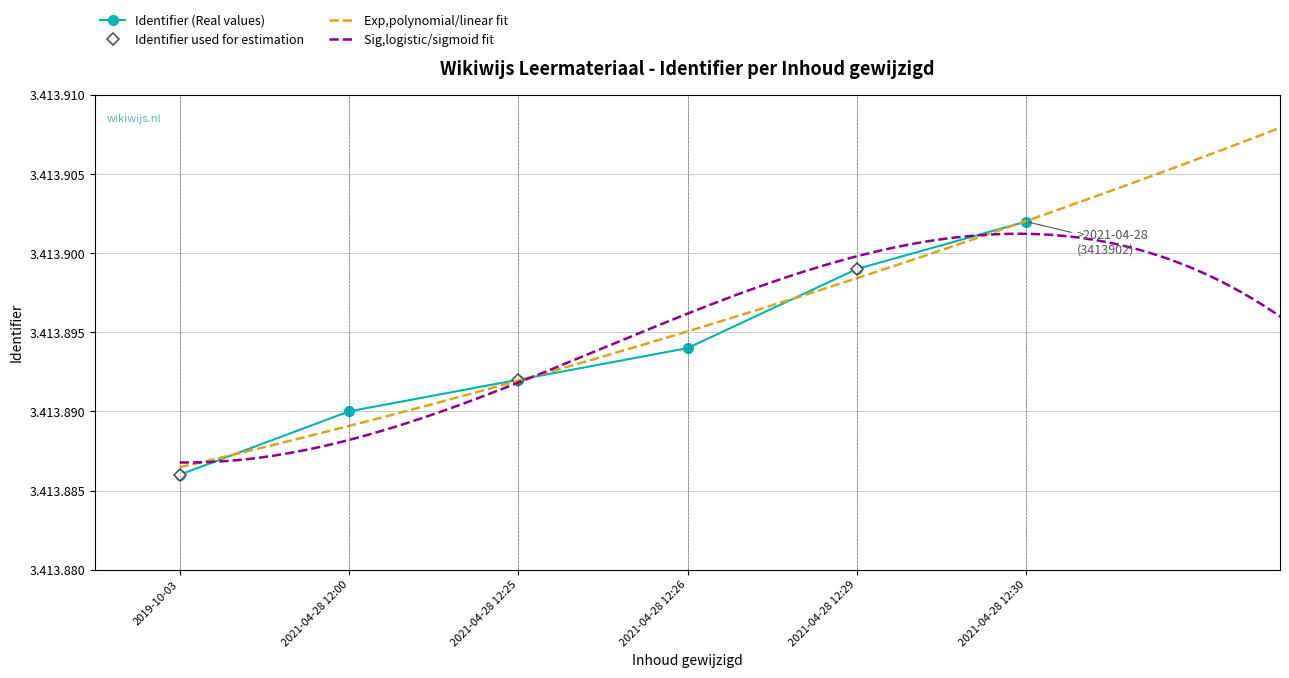

Rank the categories by value from lowest to highest.

2019-10-03, 2021-04-28 12:00, 2021-04-28 12:25, 2021-04-28 12:26, 2021-04-28 12:29, 2021-04-28 12:30